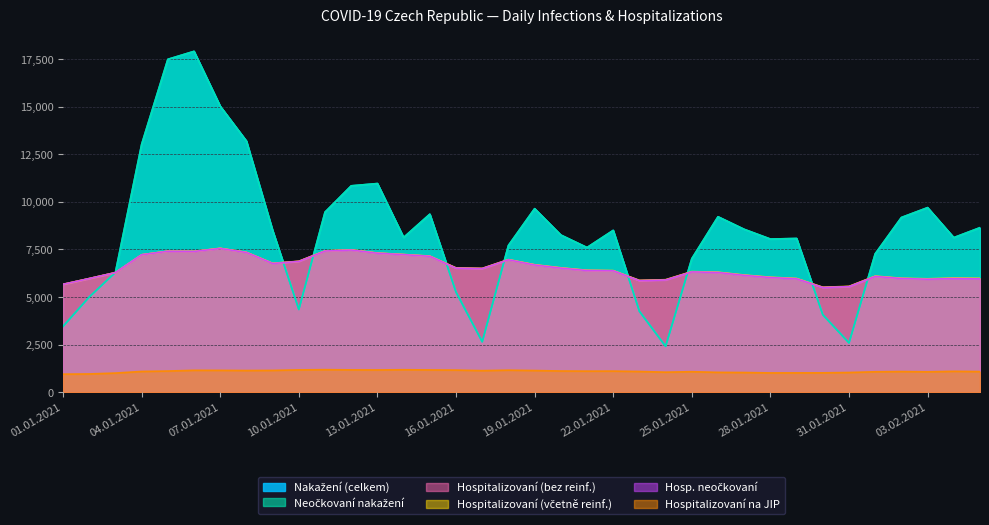

Reading left to right, what are all the values shown in this chart?

Nakažení (celkem): 3463	5004	6298	13022	17487	17906	15023	13193	8500	4350	9462	10843	10963	8130	9354	5261	2653	7710	9644	8259	7602	8504	4252	2414	7017	9218	8558	8047	8078	4073	2594	7271	9179	9698	8123	8645
Neočkovaní nakažení: 3463	5004	6298	13022	17487	17906	15023	13193	8500	4350	9462	10843	10963	8130	9354	5261	2653	7710	9644	8259	7602	8504	4252	2414	7017	9218	8558	8047	8078	4073	2594	7271	9179	9698	8122	8645
Hospitalizovaní (bez reinf.): 5669	5972	6285	7221	7407	7396	7553	7343	6765	6873	7418	7472	7304	7229	7142	6521	6496	6960	6688	6523	6395	6379	5864	5898	6324	6292	6143	6026	5962	5503	5548	6086	5975	5942	5978	5962
Hospitalizovaní (včetně reinf.): 5669	5973	6286	7224	7412	7404	7562	7351	6775	6881	7427	7484	7313	7237	7153	6533	6506	6969	6701	6538	6408	6391	5876	5913	6338	6306	6159	6042	5978	5517	5562	6101	5989	5960	5999	5984
Hosp. neočkovaní: 5669	5972	6285	7221	7407	7396	7553	7343	6765	6873	7418	7472	7304	7229	7142	6521	6496	6960	6688	6523	6395	6379	5864	5898	6324	6292	6143	6026	5962	5503	5548	6086	5975	5940	5974	5957
Hospitalizovaní na JIP: 952	963	1009	1094	1115	1154	1151	1143	1149	1176	1188	1177	1173	1184	1174	1165	1137	1161	1142	1117	1110	1112	1092	1056	1081	1046	1038	1017	1019	1021	1039	1077	1089	1075	1101	1087